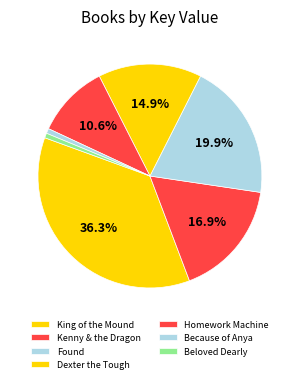

To the nearest percent, what is the difference between the Found and Beloved Dearly slice percentages?

19%